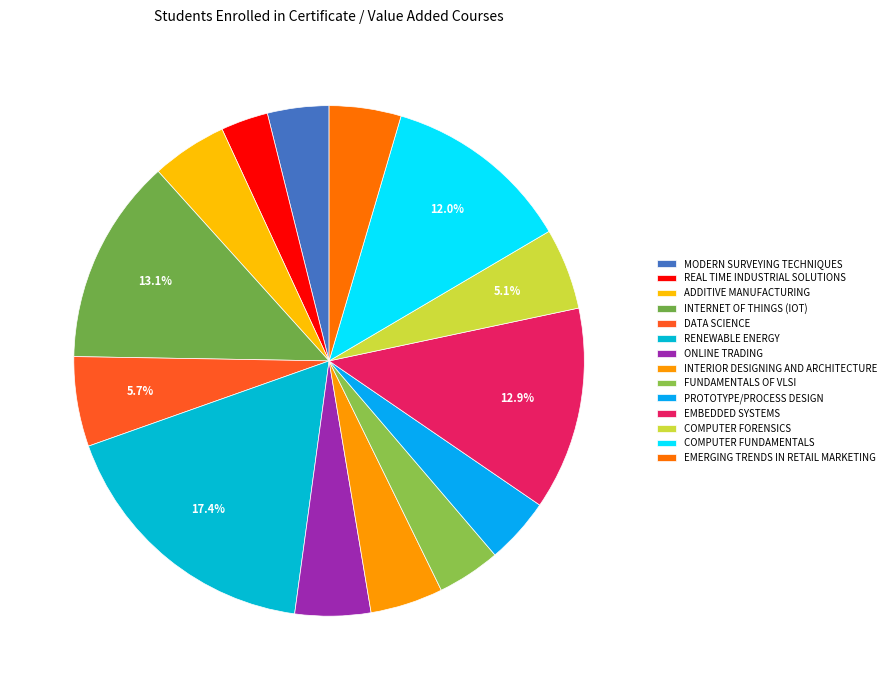

Rank the categories by value from lowest to highest.

REAL TIME INDUSTRIAL SOLUTIONS, MODERN SURVEYING TECHNIQUES, FUNDAMENTALS OF VLSI, PROTOTYPE/PROCESS DESIGN, EMERGING TRENDS IN RETAIL MARKETING, INTERIOR DESIGNING AND ARCHITECTURE, ADDITIVE MANUFACTURING, ONLINE TRADING, COMPUTER FORENSICS, DATA SCIENCE, COMPUTER FUNDAMENTALS, EMBEDDED SYSTEMS, INTERNET OF THINGS (IOT), RENEWABLE ENERGY